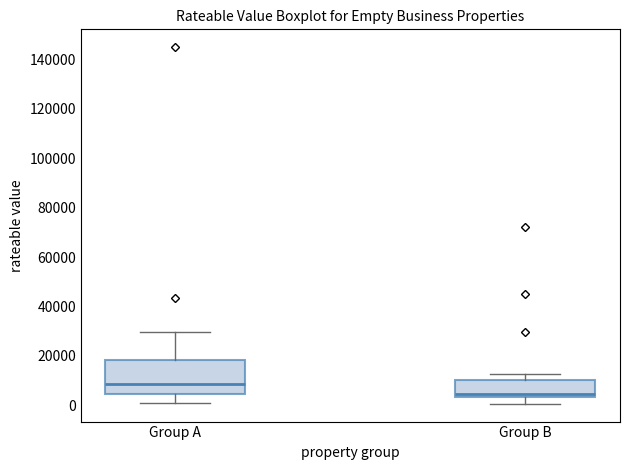

Comparing the boxes themselves (not the whiskers), which one is the tallest?

Group A